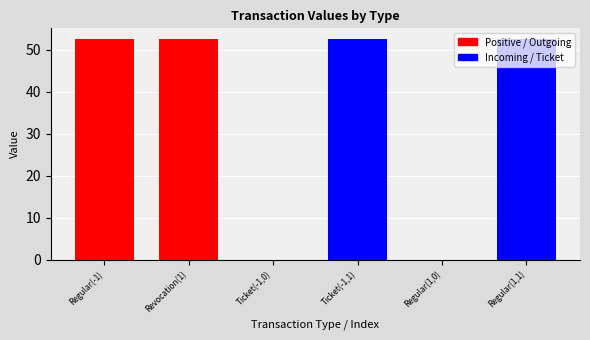

Is it true that the value at Regular(1,0) is 0.0?

True